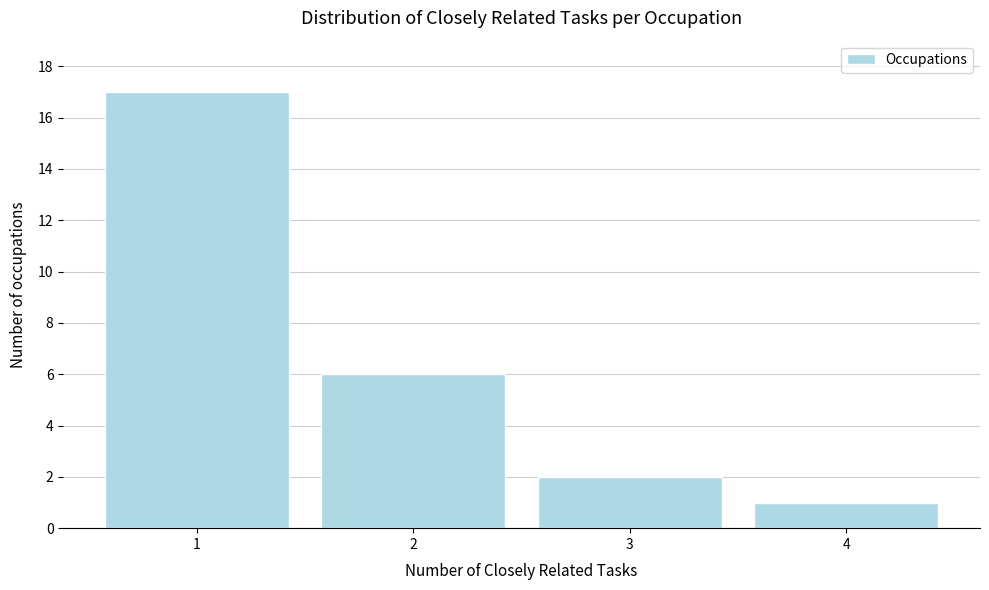

Reading right to left, what are all the values shown in this chart?

4=1	3=2	2=6	1=17